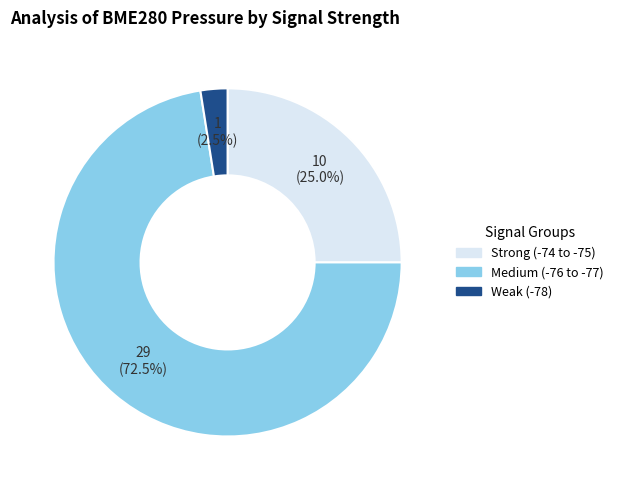

Is there any slice that represents more than half of the pie?

Yes